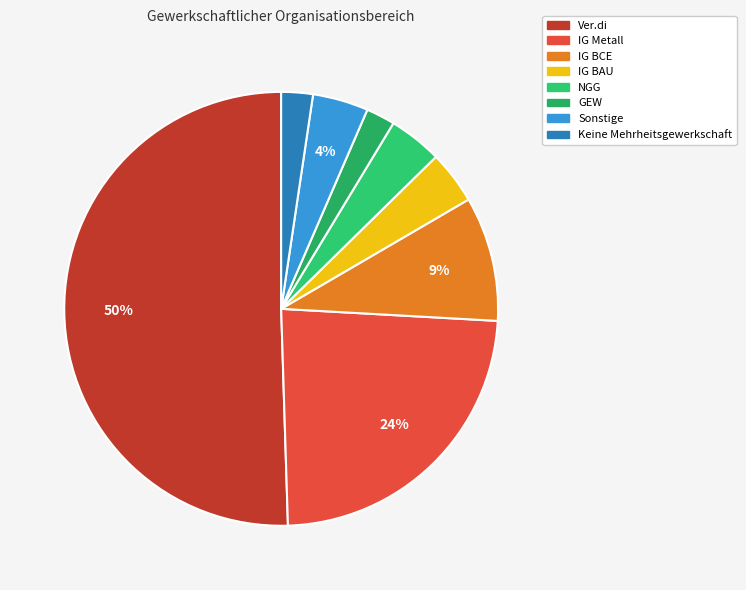

How many slices are in this pie chart?

8